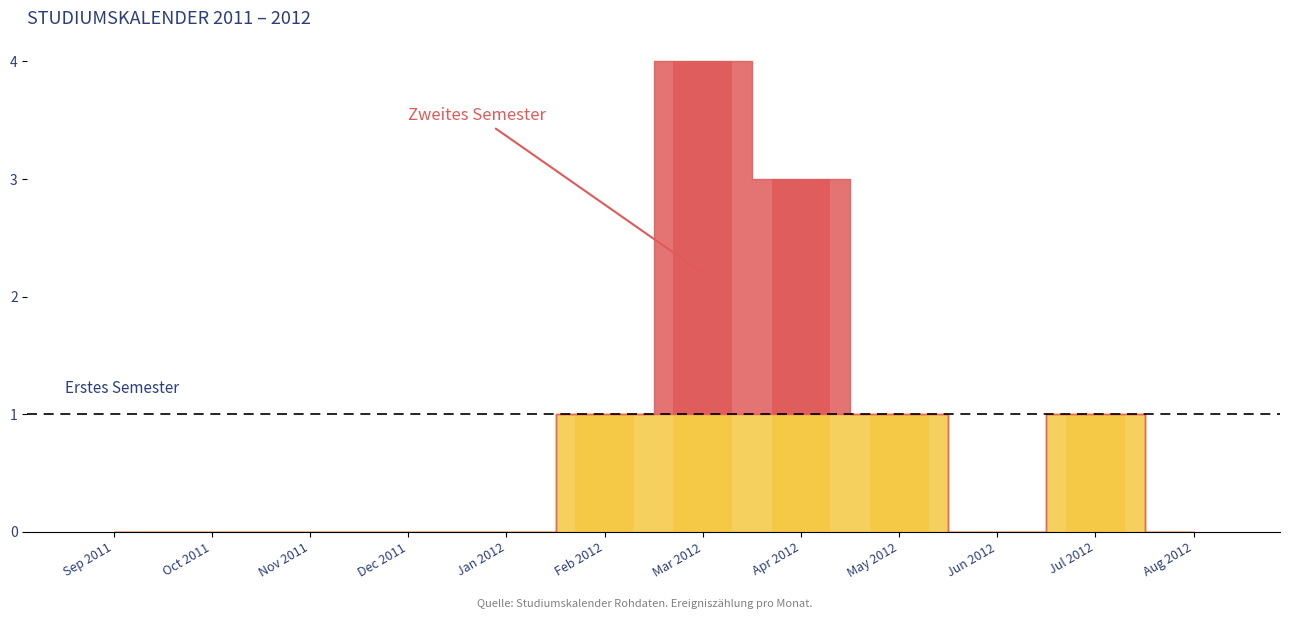

At which category is the sum across all series the highest?

Mar 2012